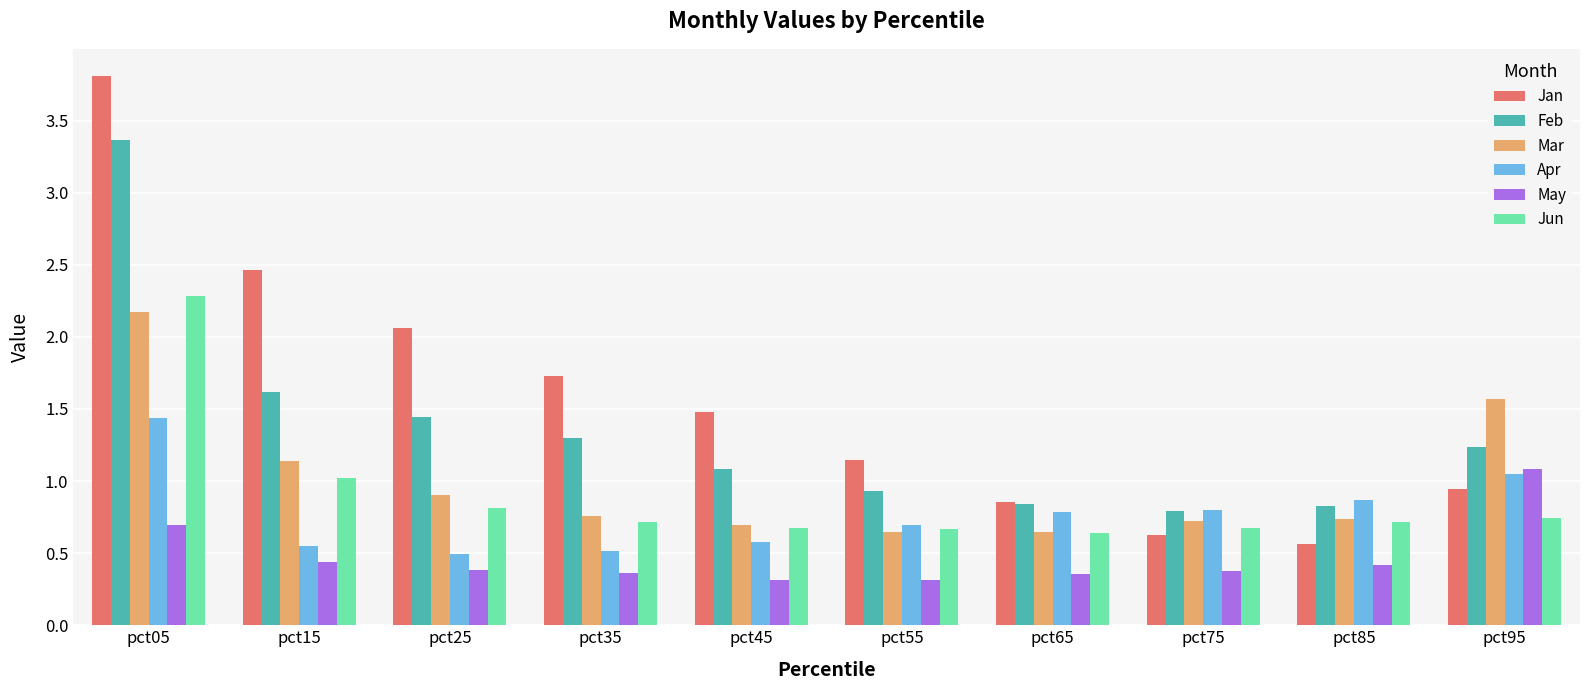

At which label does Feb first exceed 1?

pct05